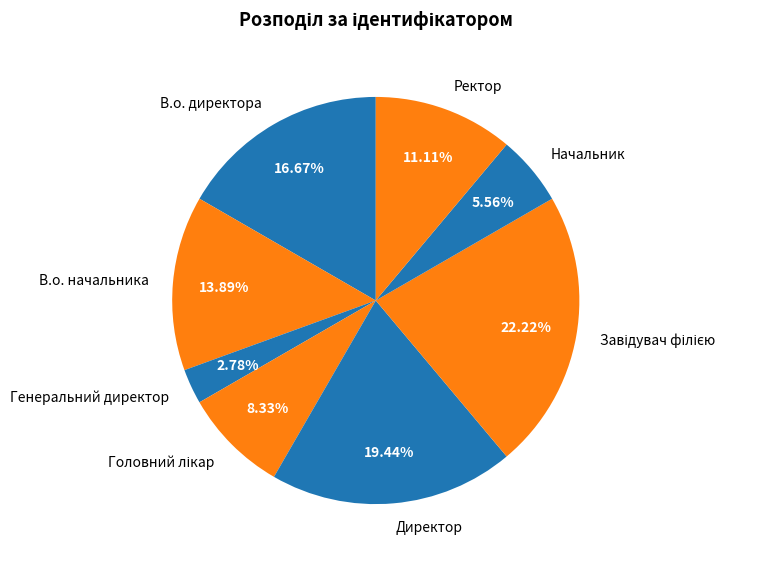

Do В.о. начальника and В.о. директора together represent more than half of the pie?

No